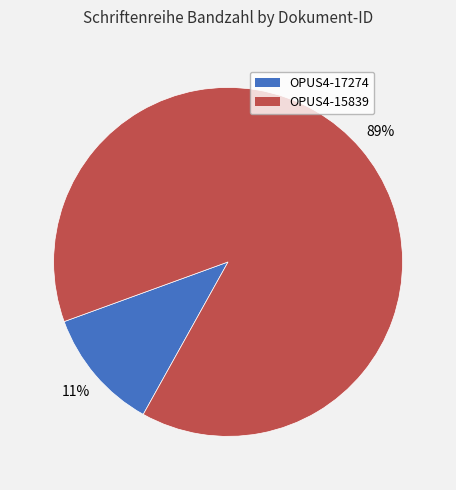

To the nearest percent, what is the combined percentage of OPUS4-15839 and OPUS4-17274?

100%